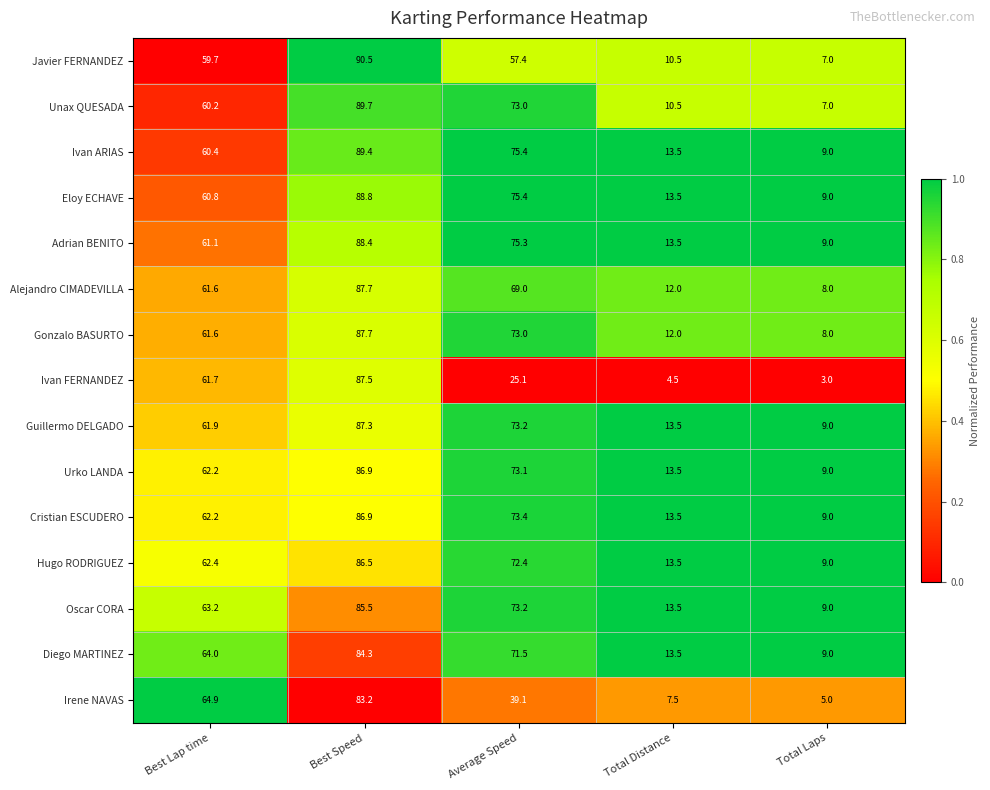

Which series changed the most between Best Speed and Total Laps?

Ivan FERNANDEZ